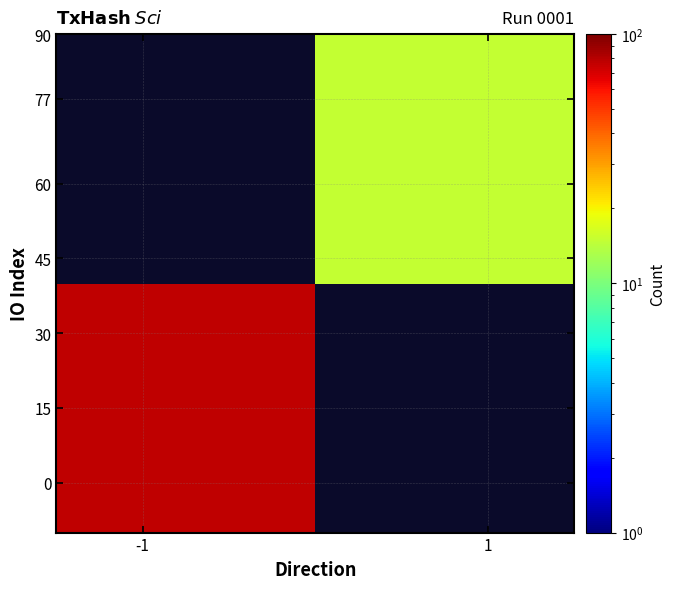

Count the number of categories in the chart.

2